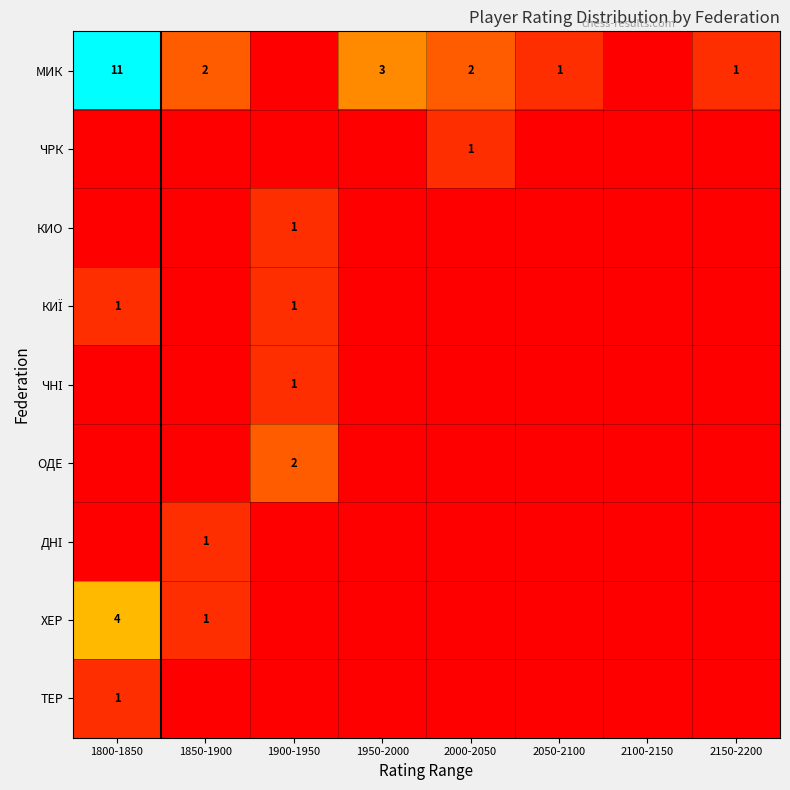

Which series has the largest total across all categories?

МИК